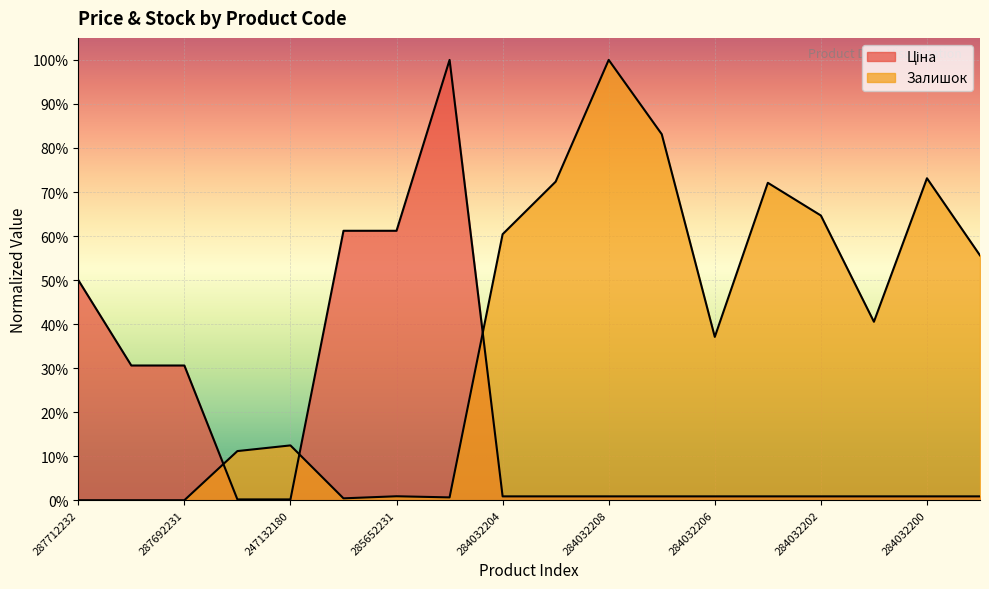

The value of Ціна at 287712232 is 0.1. True or false?

False